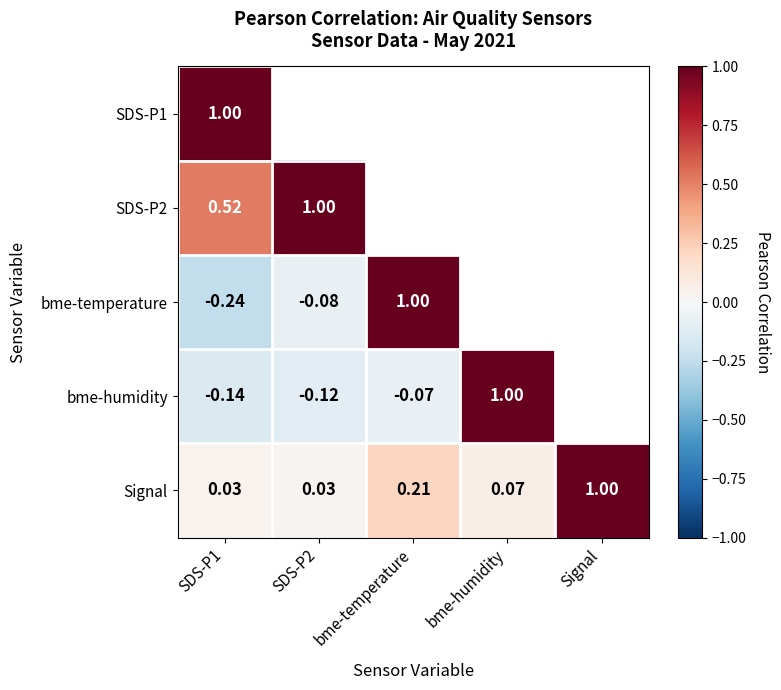

How many positive values does the bme-temperature series have?

1